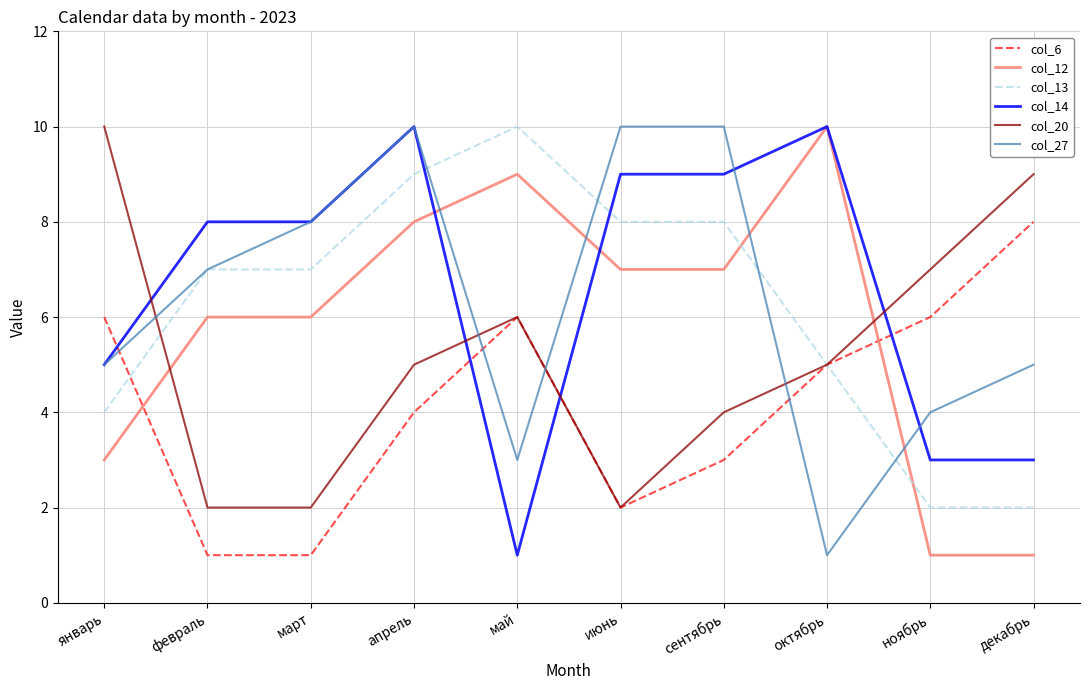

At which category does col_27 reach its first local valley?

май